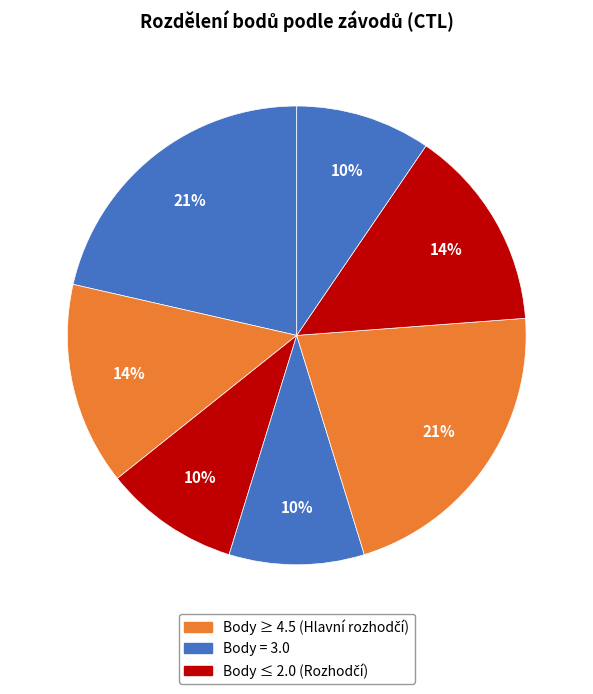

How many slices are in this pie chart?

7